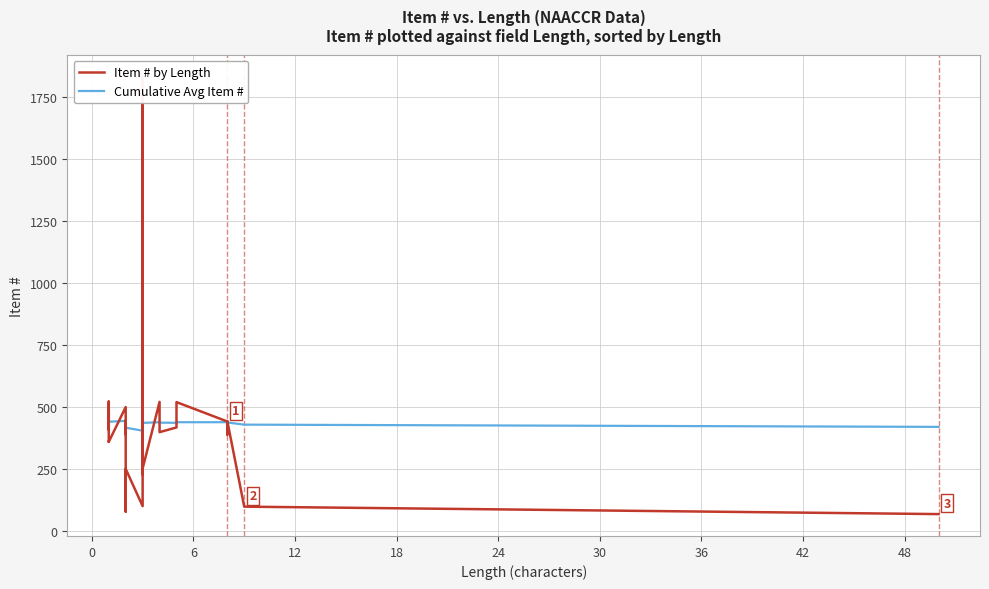

List the series in order of their overall mean, lowest first.

Item # by Length, Cumulative Avg Item #